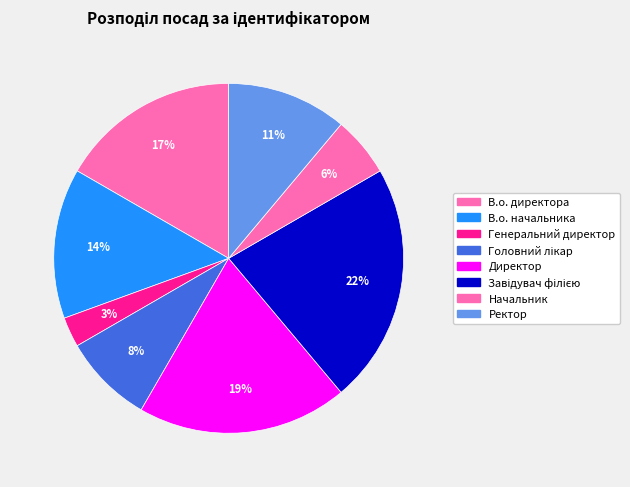

To the nearest percent, what portion does Ректор represent?

11%